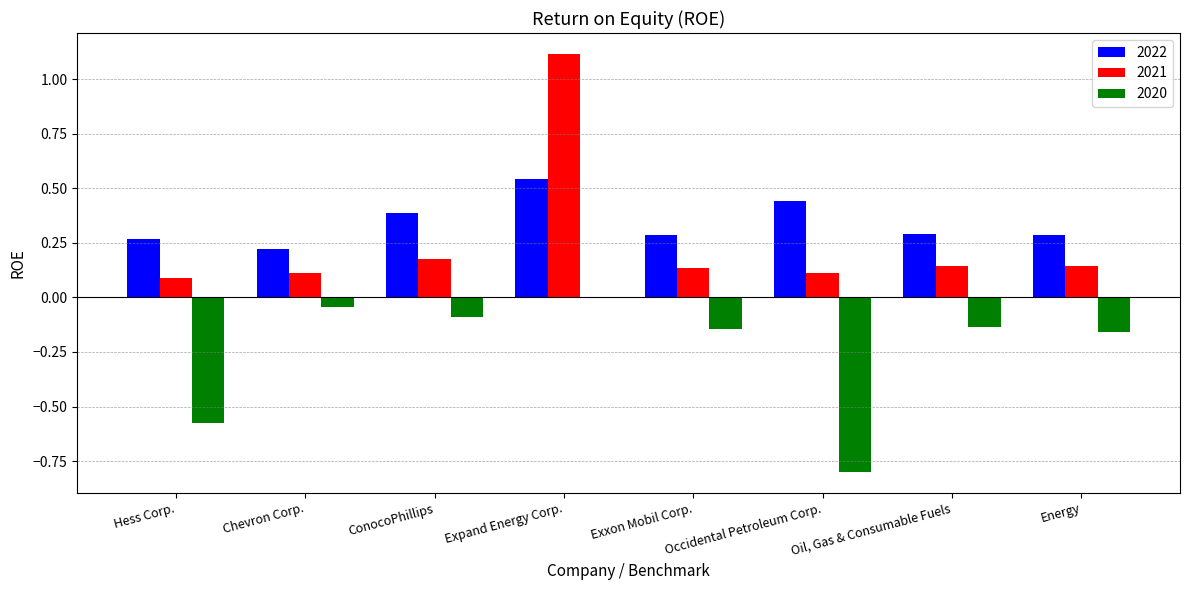

Are the bars horizontal?

No